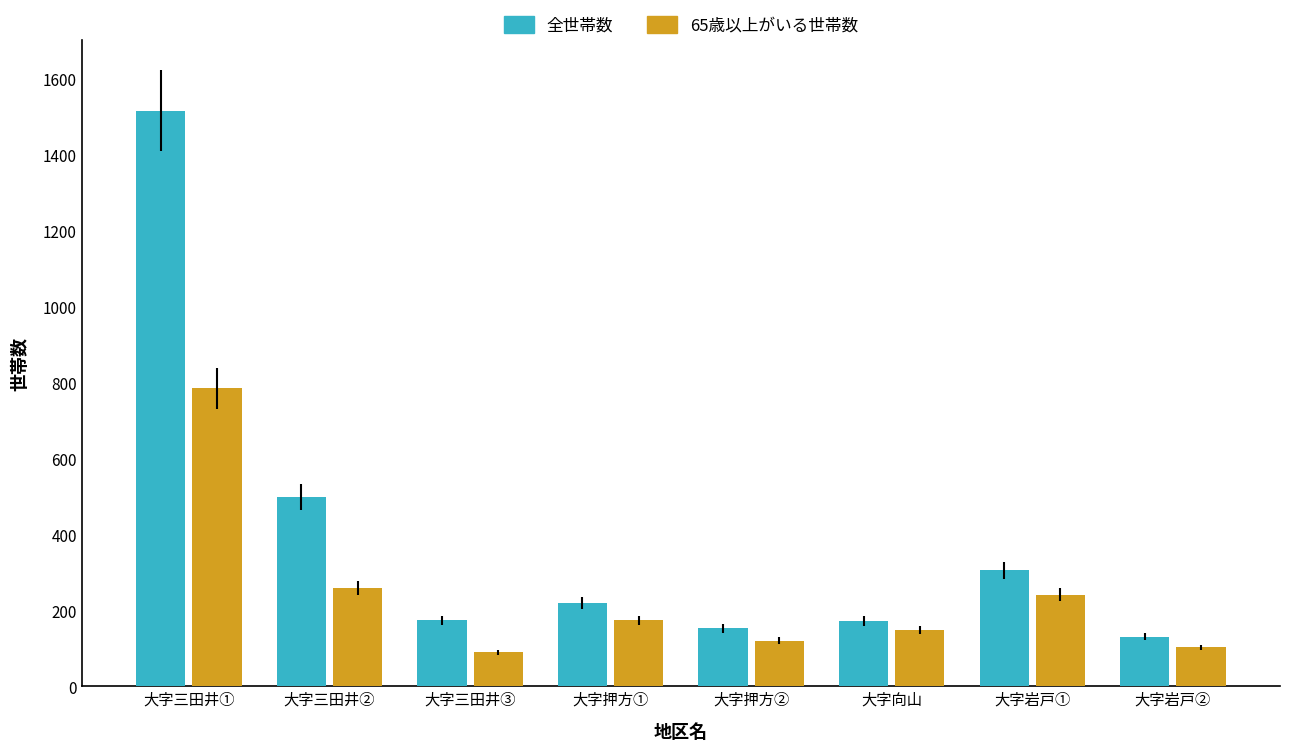

Which series has the widest spread of values?

全世帯数